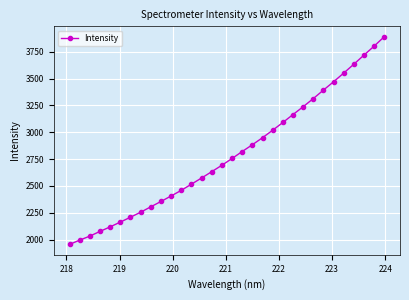

True or false: there are more than 2 points higher than both neighbors.

False